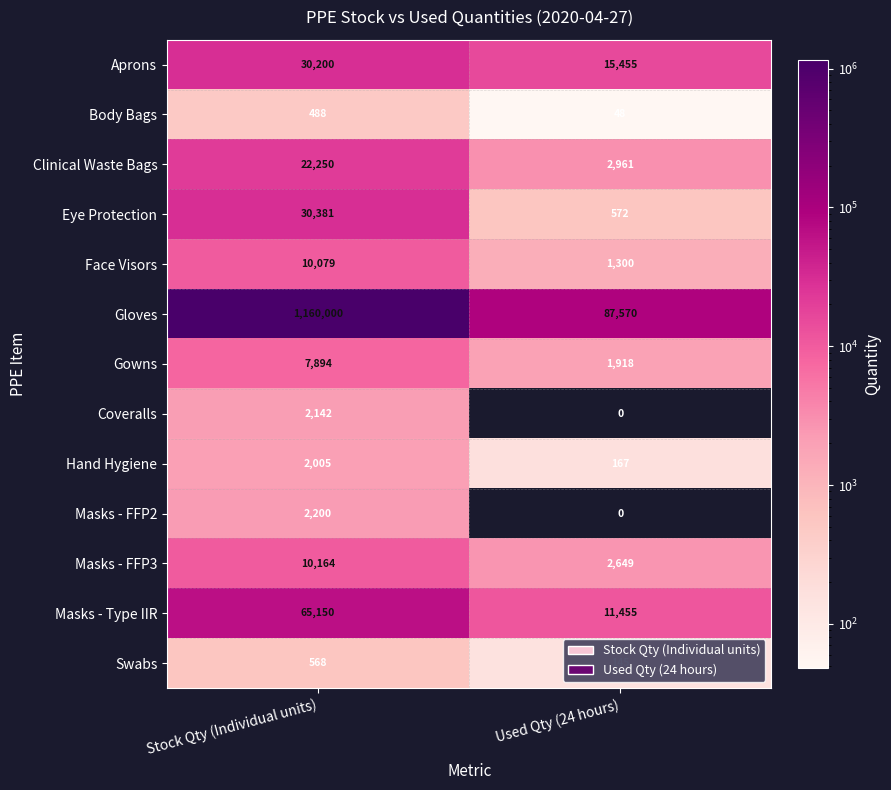

What is the sum of all Face Visors values?

11379